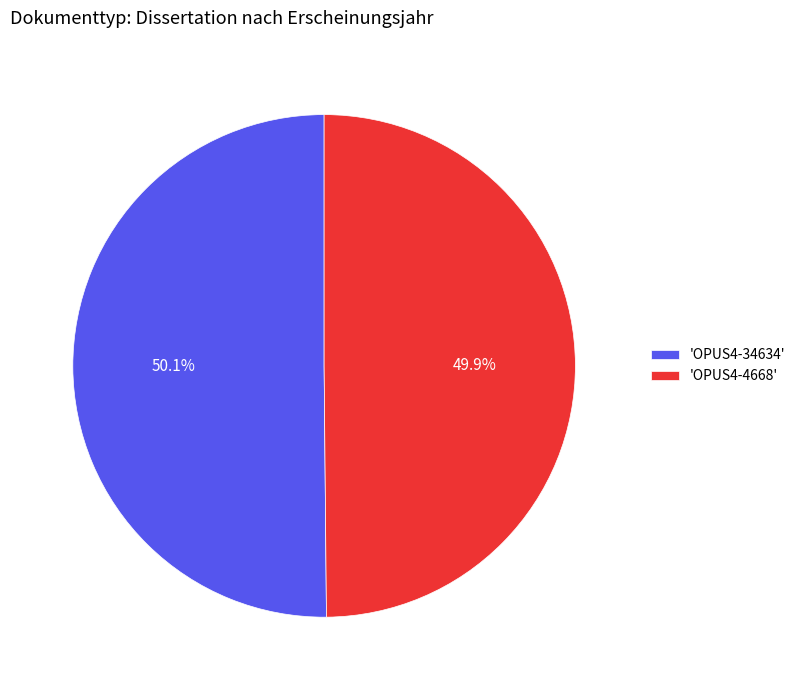

What percentage do 'OPUS4-4668' and 'OPUS4-34634' together represent?

100.0%